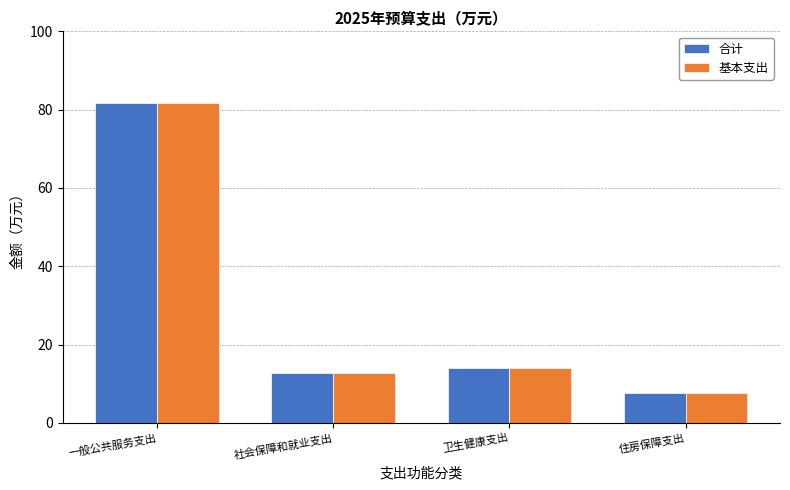

Reading left to right, transcribe all the data shown in this chart.

合计: 一般公共服务支出=81.8	社会保障和就业支出=12.8	卫生健康支出=13.9	住房保障支出=7.5
基本支出: 一般公共服务支出=81.8	社会保障和就业支出=12.8	卫生健康支出=13.9	住房保障支出=7.5